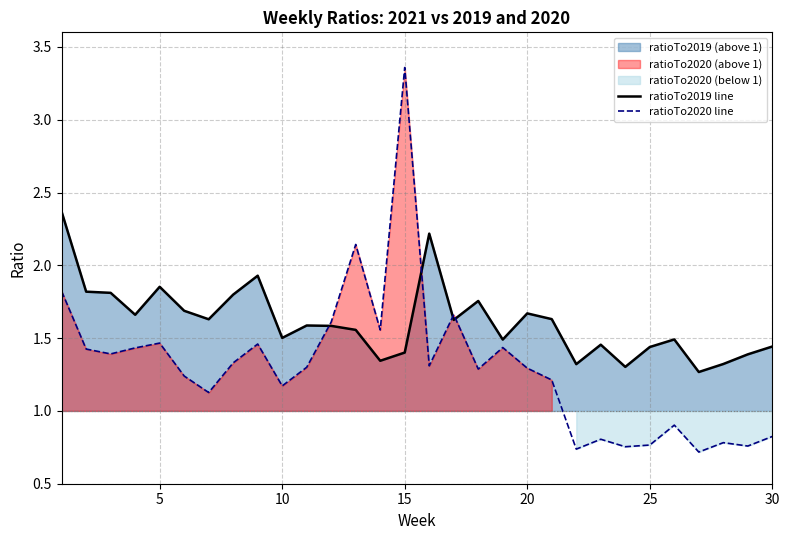

In ratioTo2019 line, how many points are lower than both neighbors (excluding endpoints)?

9